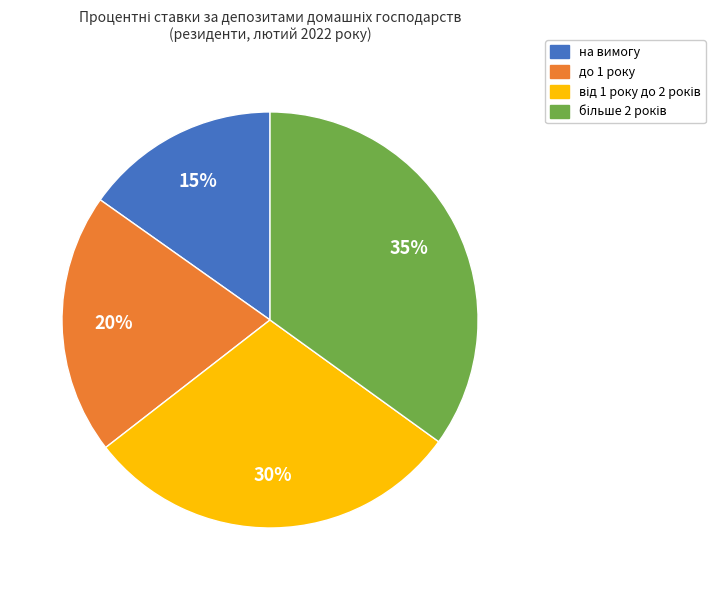

Is there a majority slice in this chart?

No